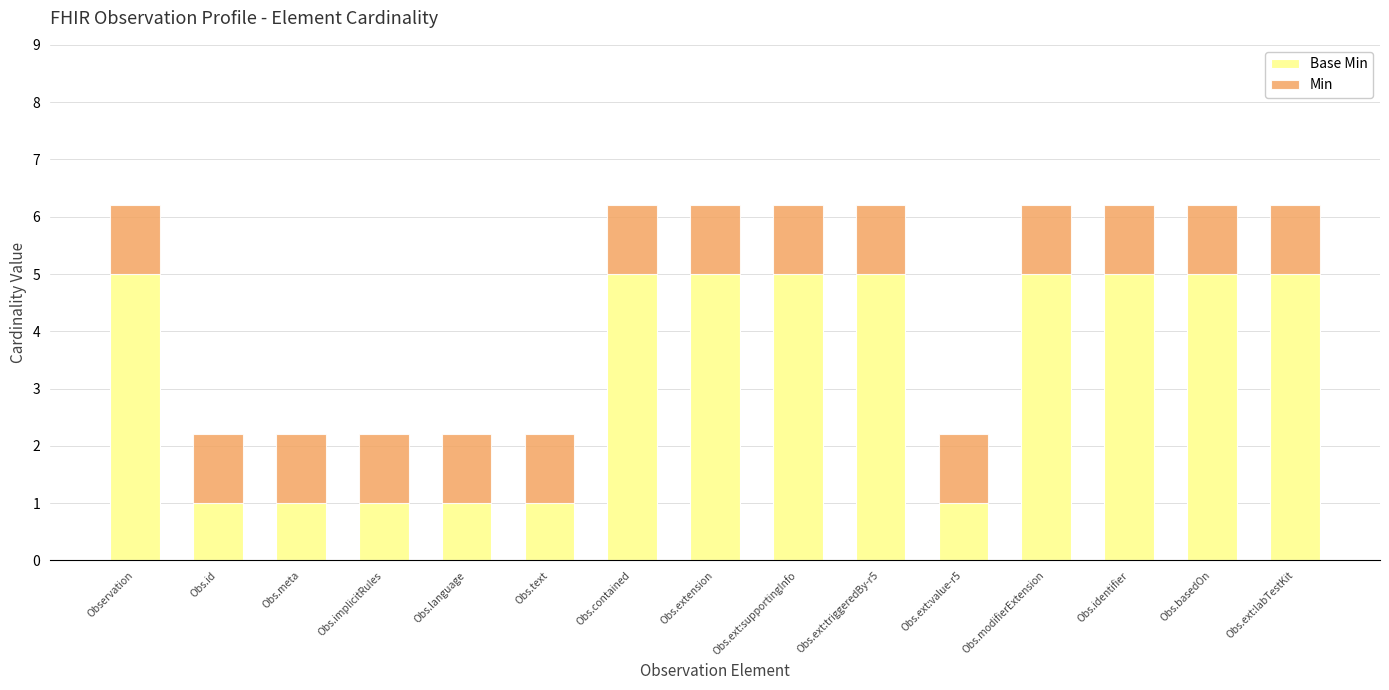

What is the total value across all series at Obs.ext:triggeredBy-r5?

6.2